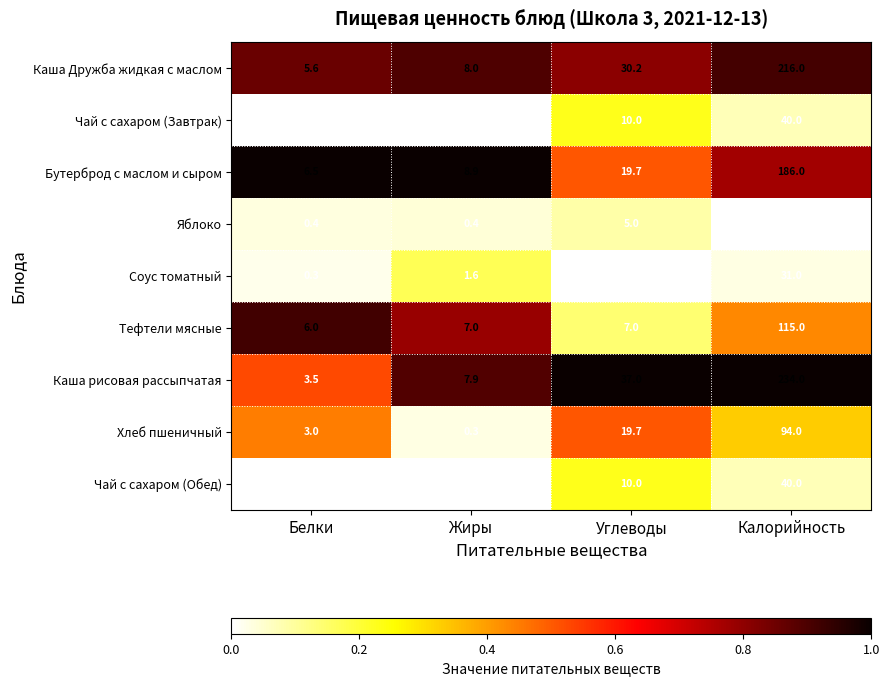

What is the total value across all series at Жиры?

34.3